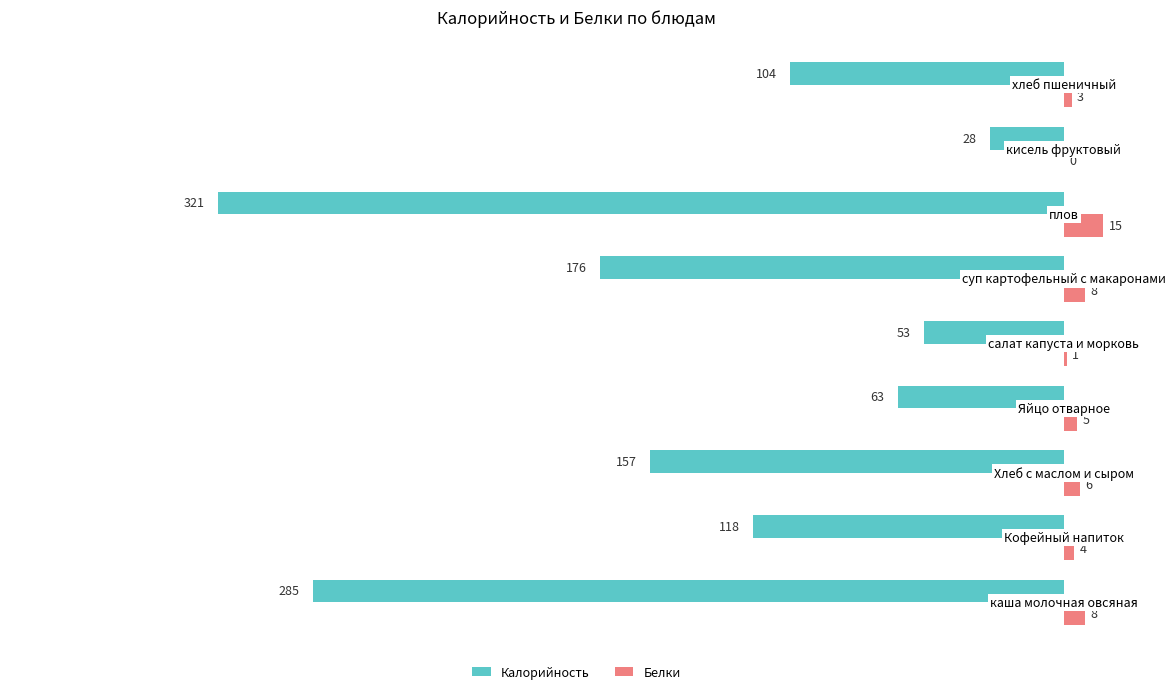

What is the highest value of the Белки series?

15